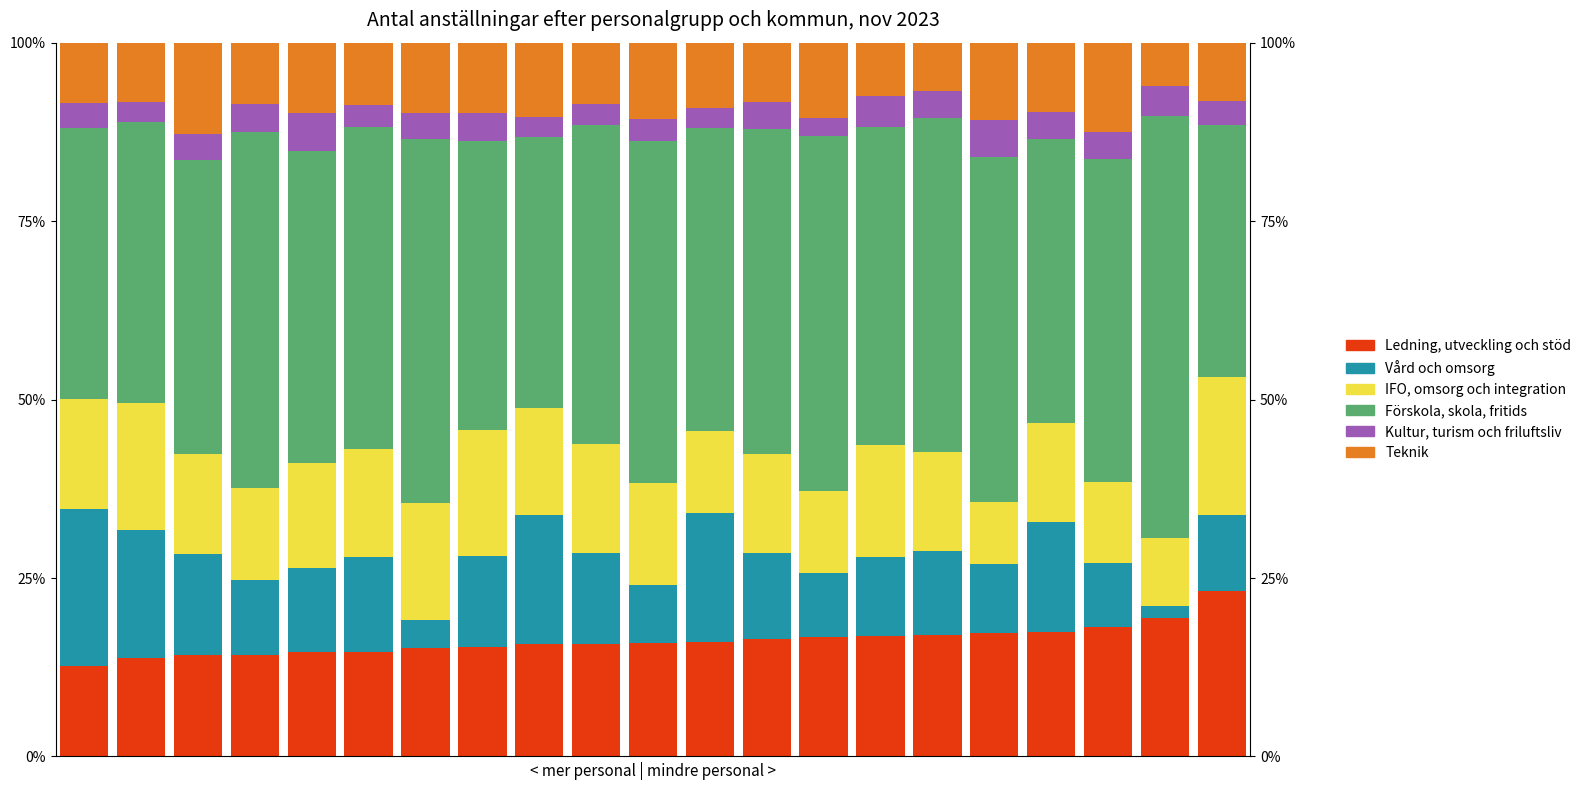

Which label corresponds to the largest value in the chart?

19